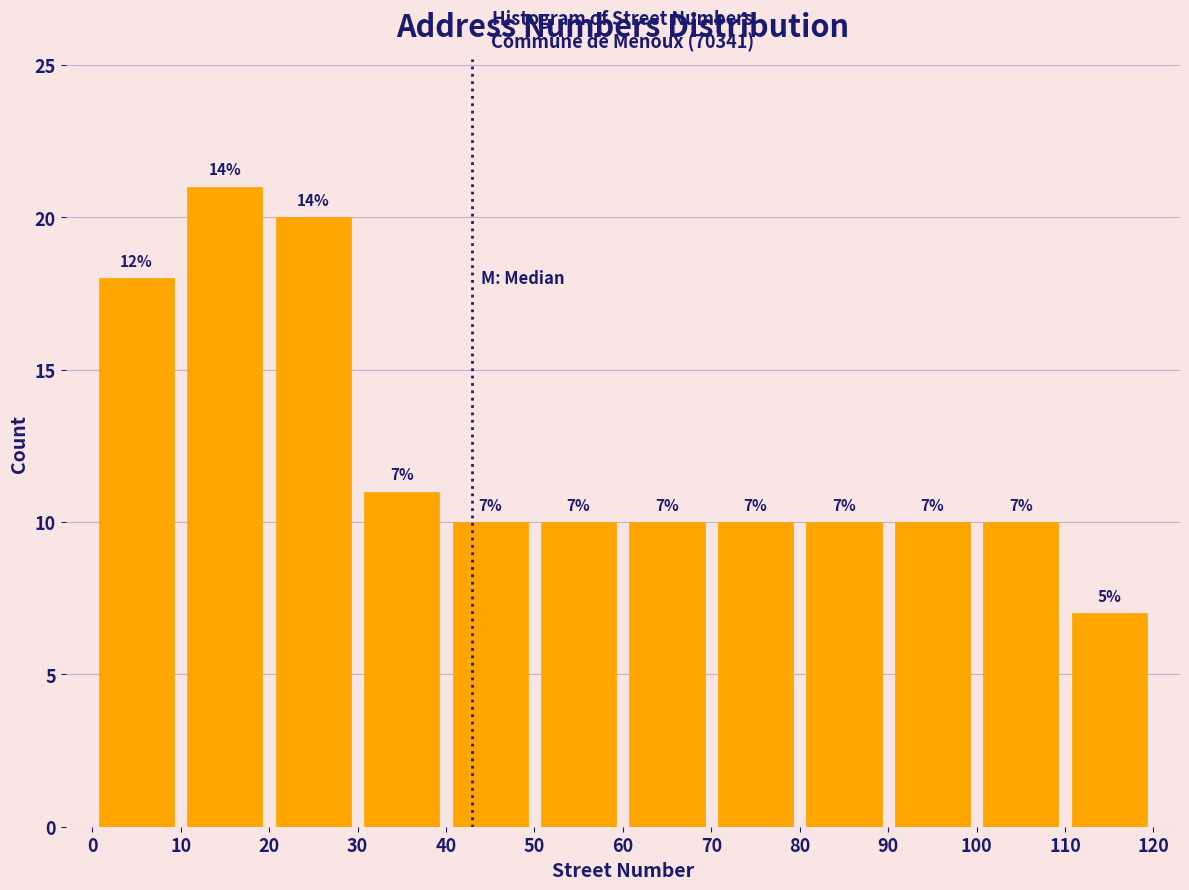

Over which range of the x-axis is the bar tallest?

10 to 20